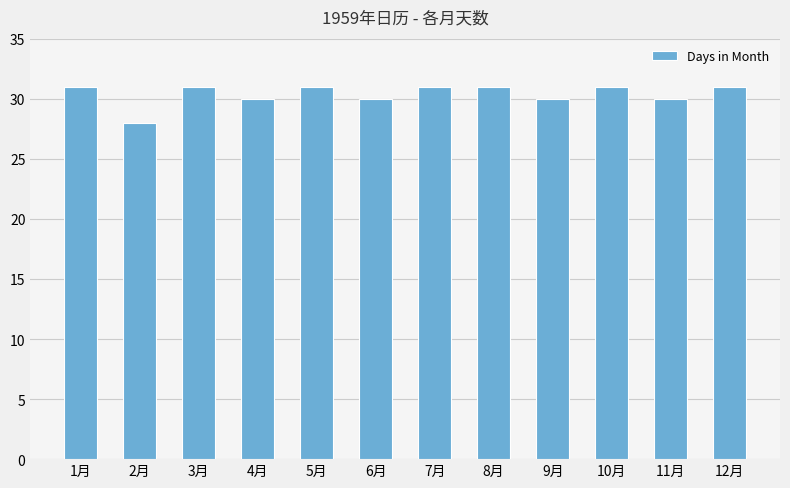

Is it true that the value at 7月 is 43?

False